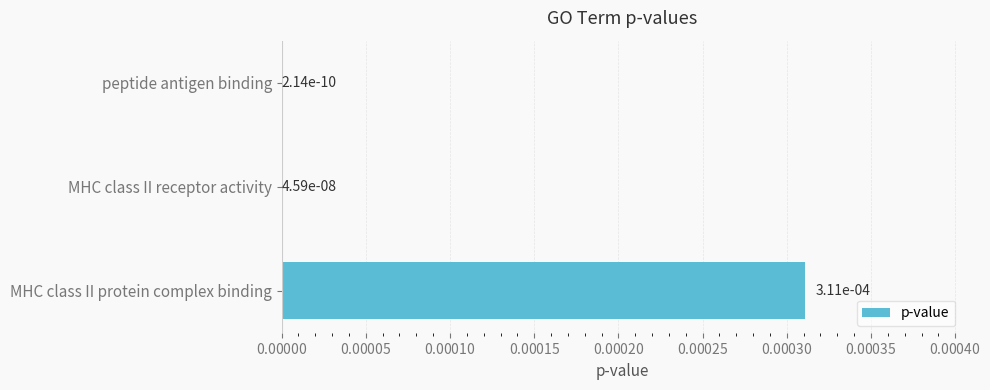

True or false: the data shows 0.0 at peptide antigen binding.

True